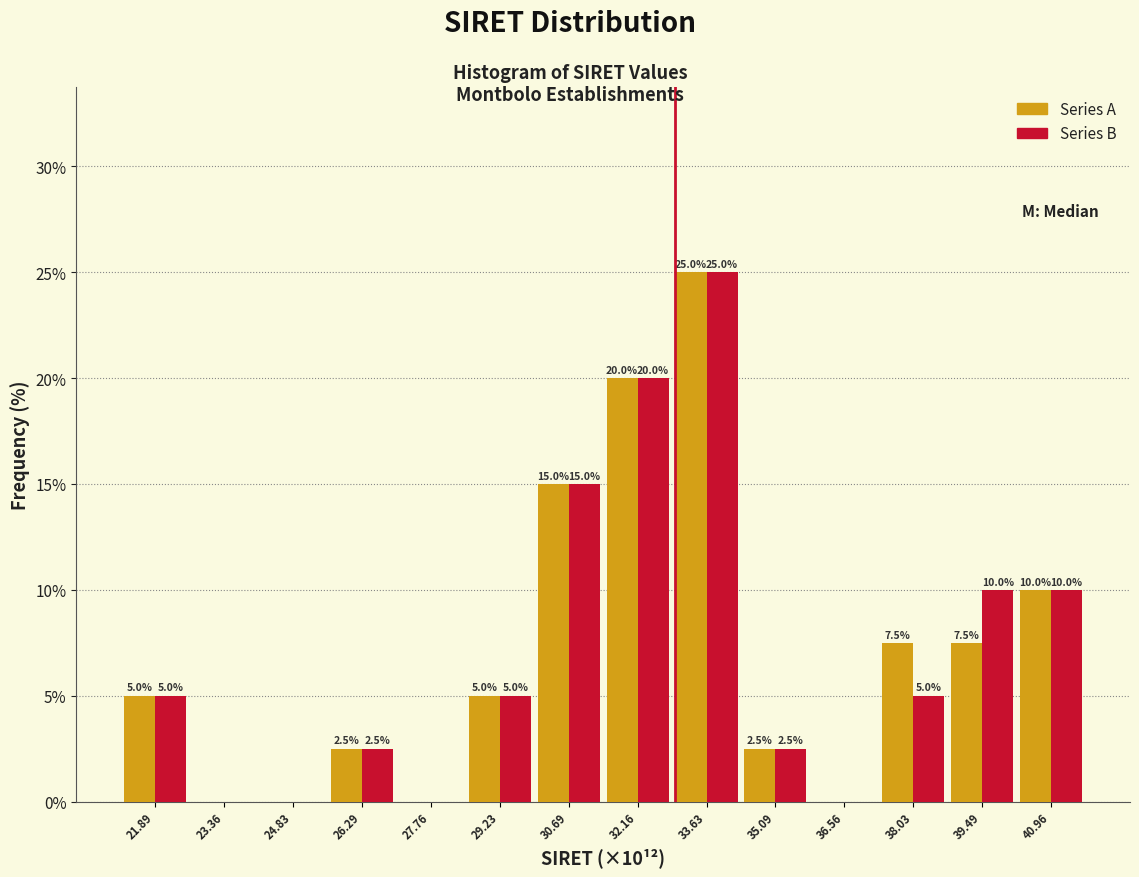

In the Series A series, which range on the x-axis has the tallest bar?

32.8 to 34.4